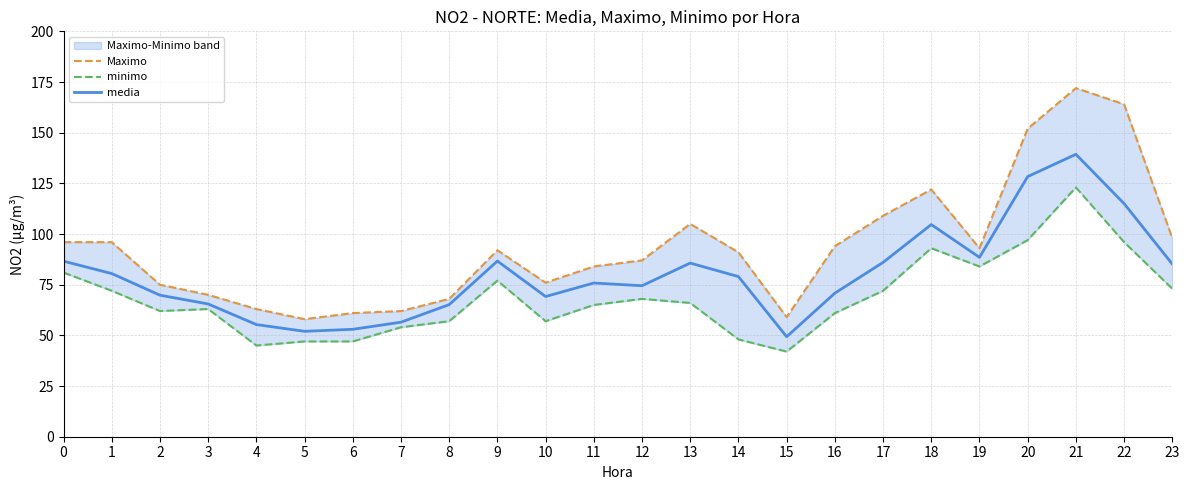

Reading left to right, extract all data points from this chart.

Maximo: 96.0	96.0	75.0	70.0	63.0	58.0	61.0	62.0	68.0	92.0	76.0	84.0	87.0	105.0	91.0	59.0	94.0	109.0	122.0	93.0	152.0	172.0	164.0	98.0
minimo: 81.0	72.0	62.0	63.0	45.0	47.0	47.0	54.0	57.0	77.0	57.0	65.0	68.0	66.0	48.0	42.0	61.0	72.0	93.0	84.0	97.0	123.0	96.0	73.0
media: 86.6	80.5	69.8	65.5	55.3	52.0	53.0	56.5	65.2	86.7	69.2	75.8	74.5	85.7	79.0	49.3	70.8	86.0	104.7	88.5	128.3	139.3	115.0	85.2